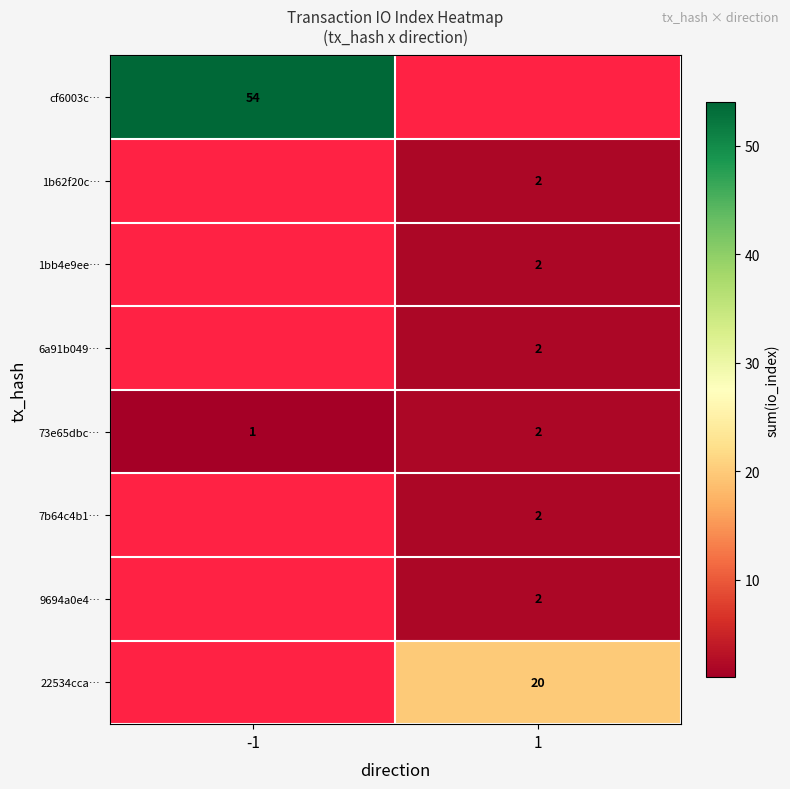

Is it true that 73e65dbc… equals 2 at -1?

False